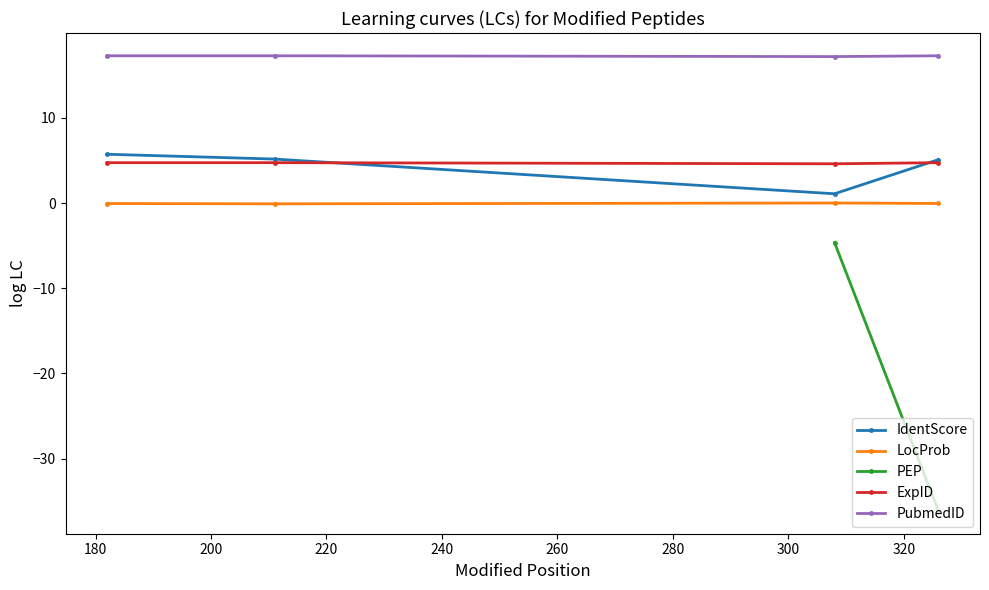

True or false: LocProb and IdentScore cross at least once.

False